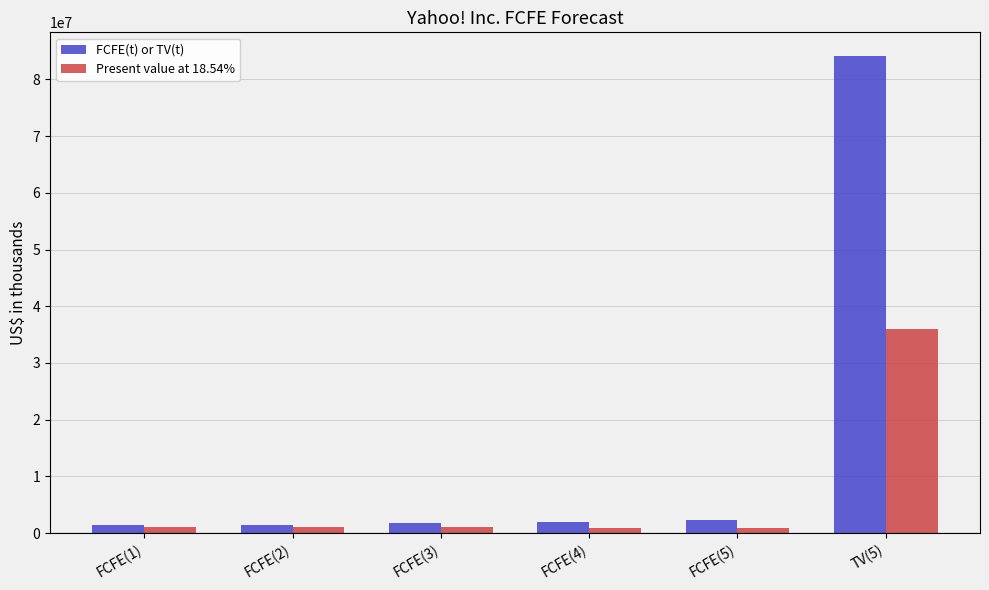

Rank the series by their maximum value, from lowest to highest.

Present value at 18.54%, FCFE(t) or TV(t)